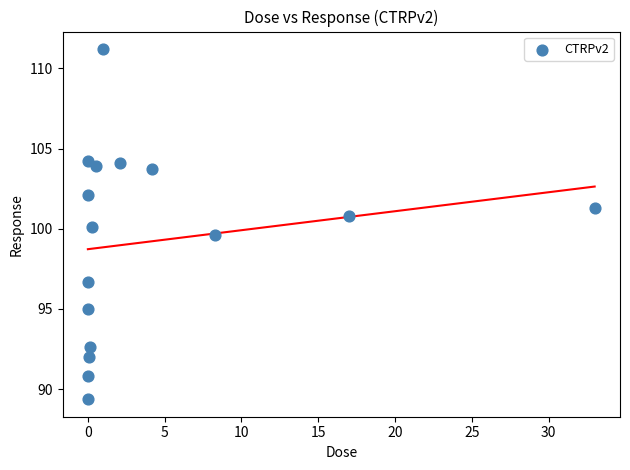

What is the range of Y values (max minus min)?

21.8